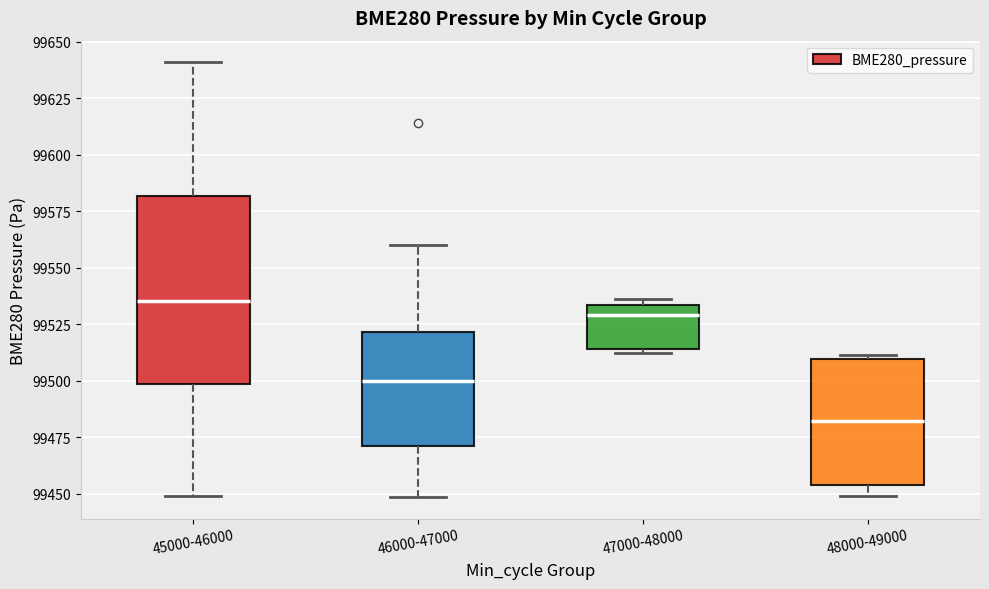

Reading left to right, transcribe this box plot: for each box, give where its median line is, the range the box spans, and where its two whiskers end, as read against the y-axis. The values are not printed on the chart, so give them approximately, as read against the axis.

45000-46000: median 99535, box 99500 to 99580, whiskers 99450 to 99640
46000-47000: median 99500, box 99470 to 99520, whiskers 99450 to 99560
47000-48000: median 99530, box 99515 to 99535, whiskers 99510 to 99535 (just above the box's upper edge)
48000-49000: median 99480, box 99455 to 99510, whiskers 99450 to 99510 (just above the box's upper edge)